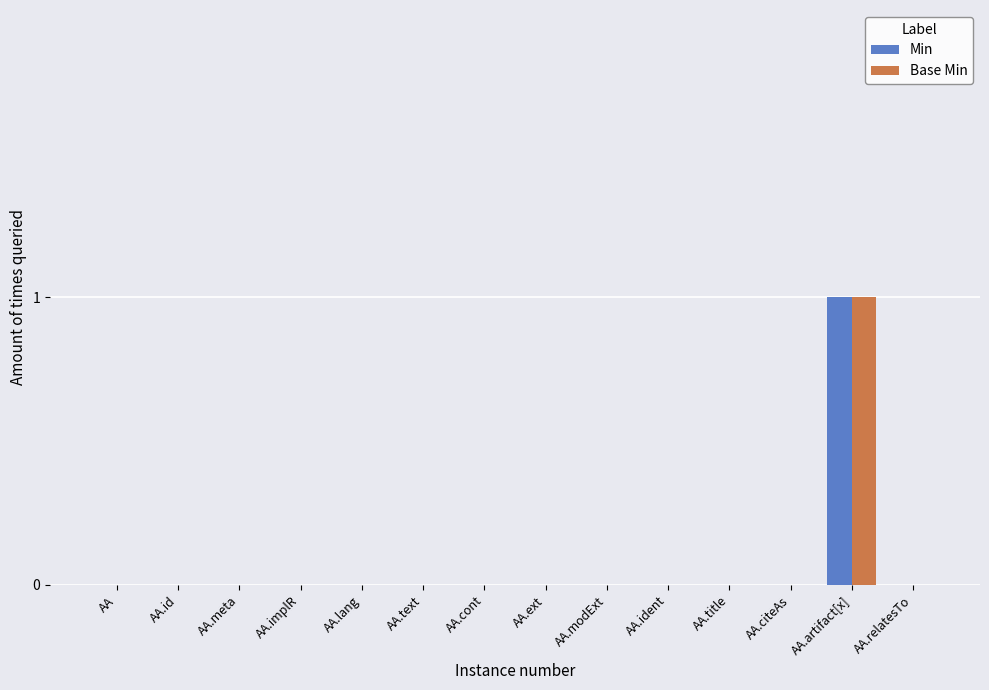

Is it true that Base Min equals 0 at AA.lang?

True